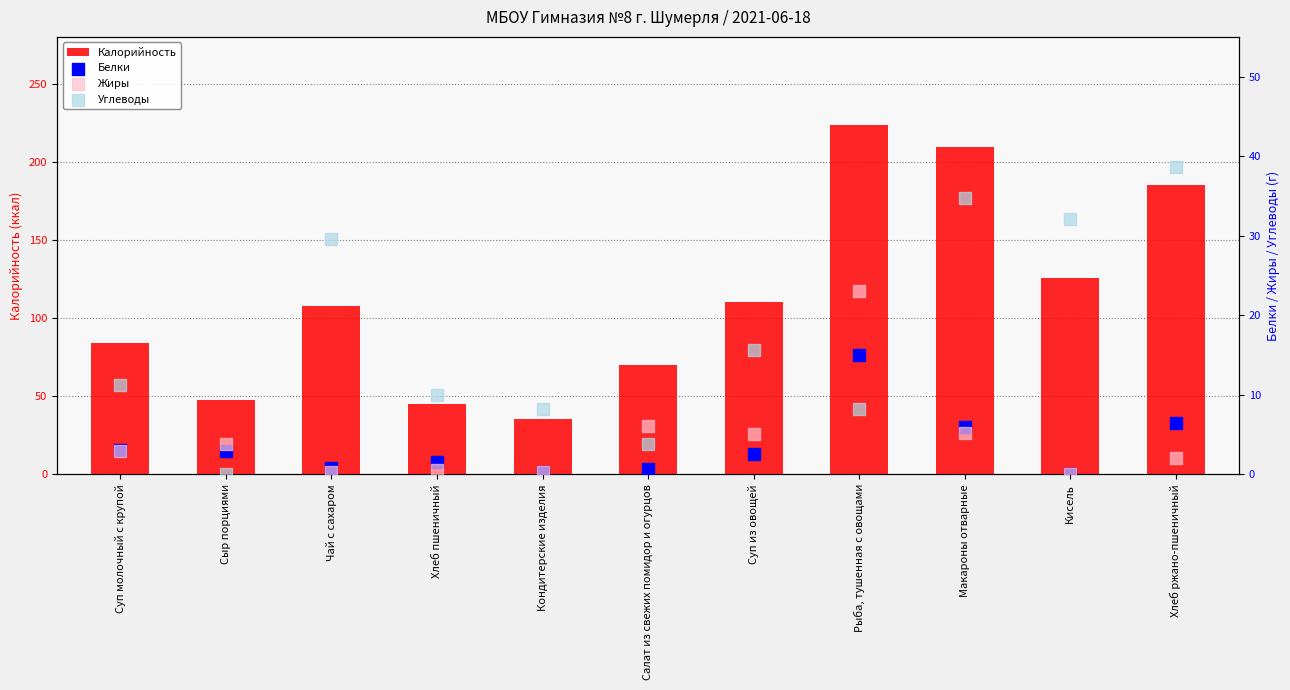

What are all the series names shown in the legend?

Калорийность, Белки, Жиры, Углеводы